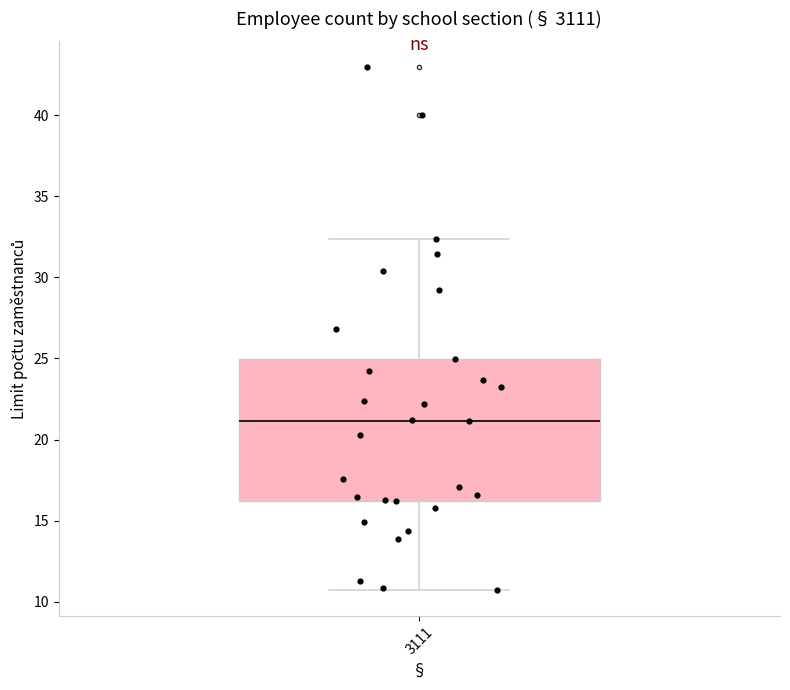

Read this box plot against the y-axis: the position of the median line, the range covered by the box, and the ends of both whiskers. The values are not printed on the chart, so give them approximately, as read against the axis.

median 21.0, box 16.0 to 25.0, whiskers 10.5 to 32.5